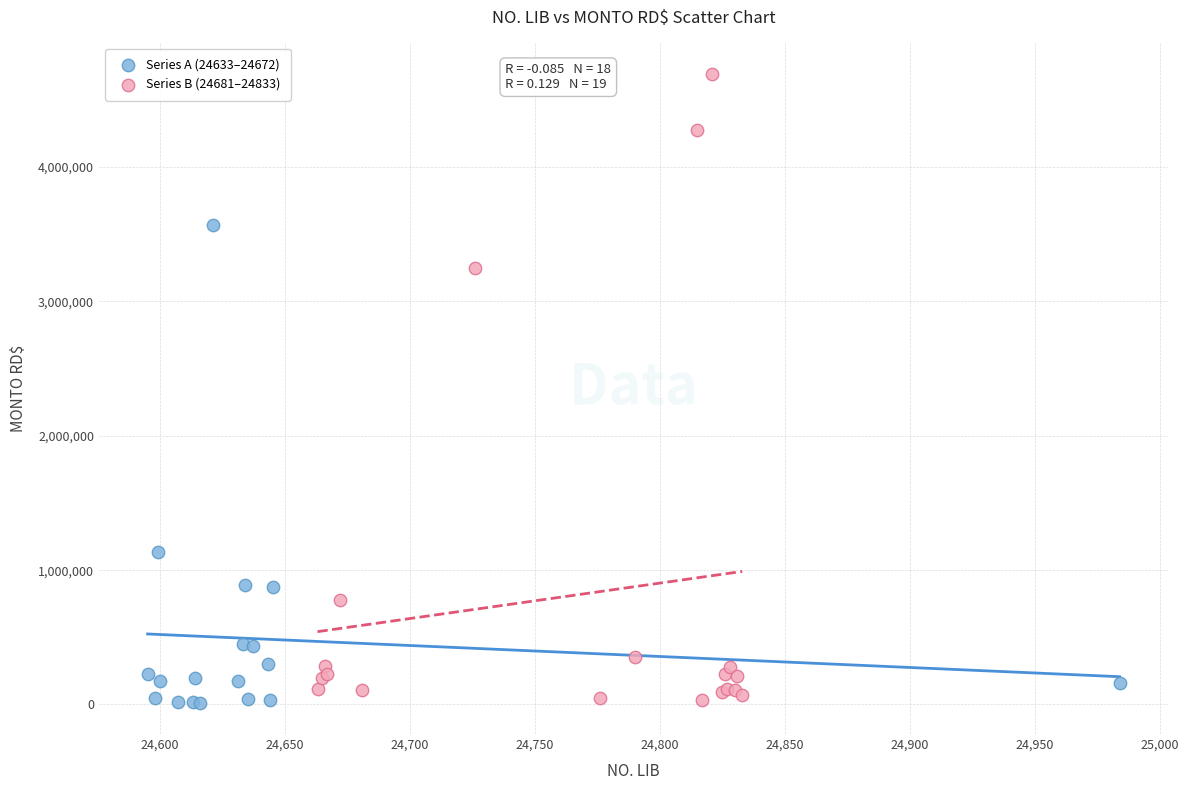

Which series reaches the maximum Y coordinate?

Series B (24681–24833)